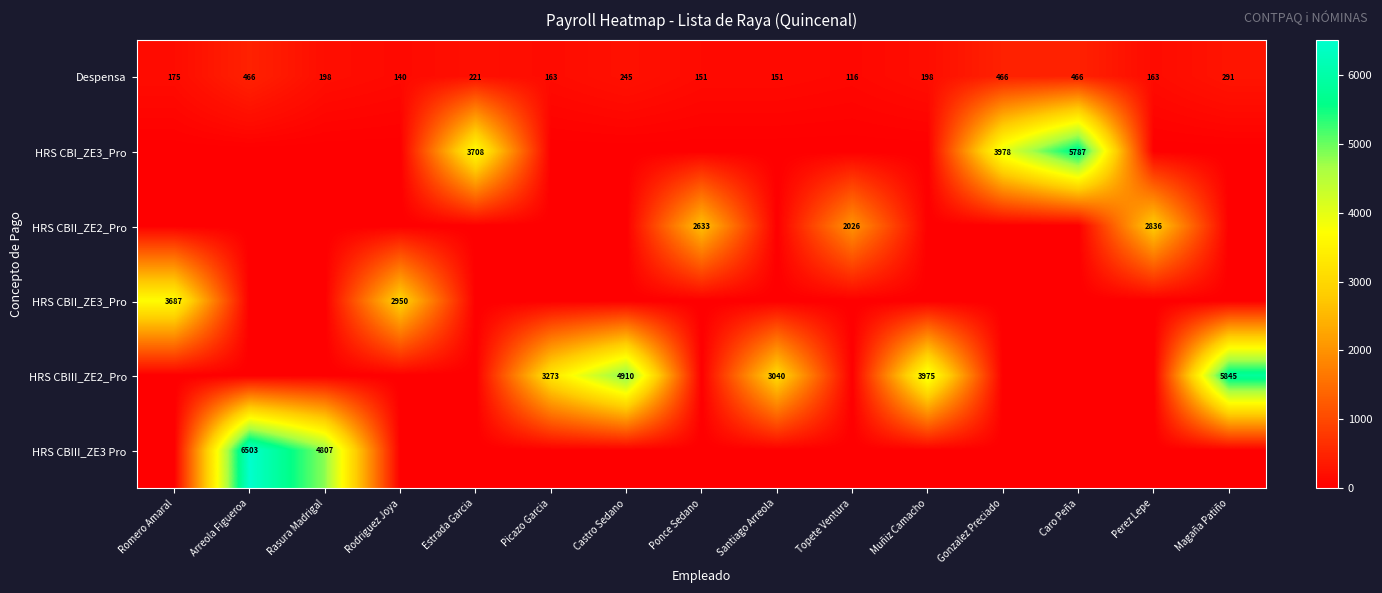

What is the sum of all Despensa values?

3610